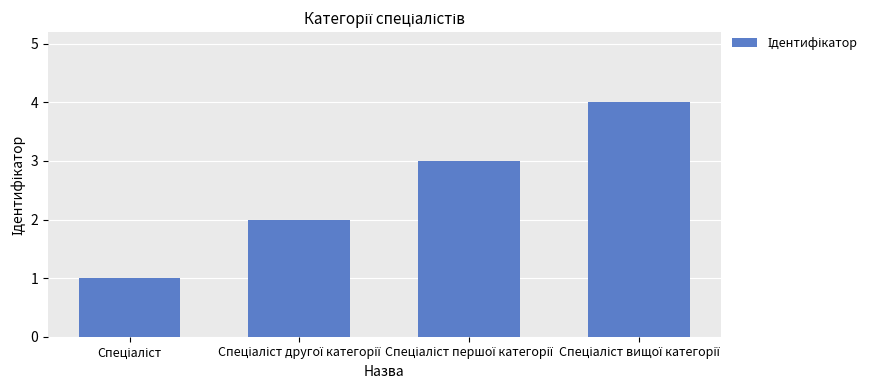

What is the difference between the maximum and minimum values?

3